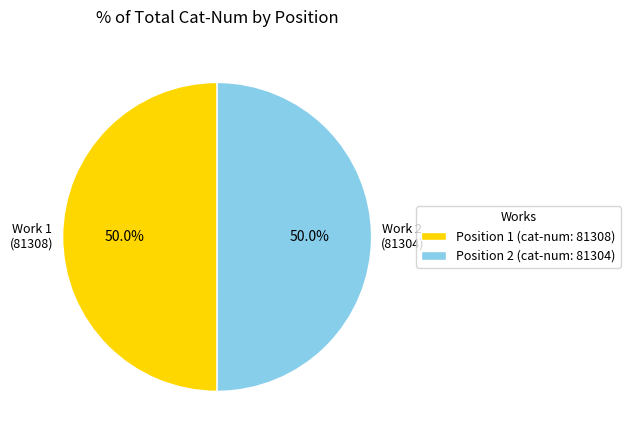

Combined, do Position 2 (cat-num: 81304) and Position 1 (cat-num: 81308) account for over 50%?

Yes